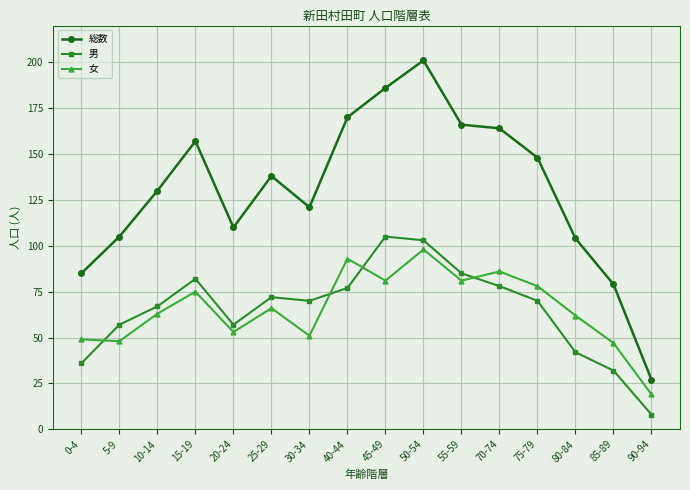

What value does the 女 series have at 50-54?

98